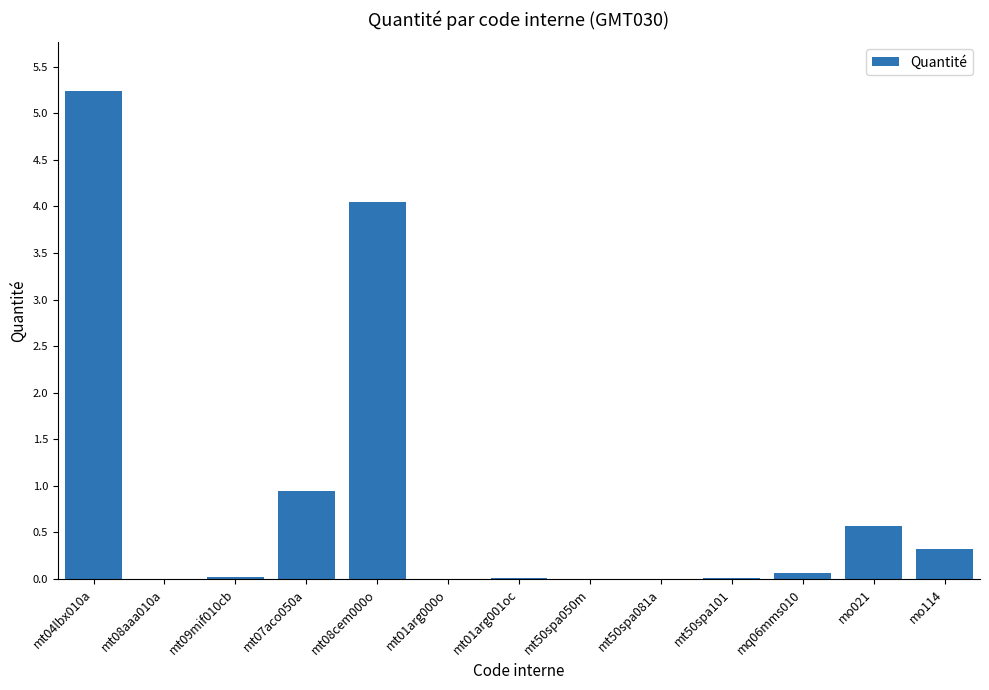

What is the maximum value shown in the chart?

5.2